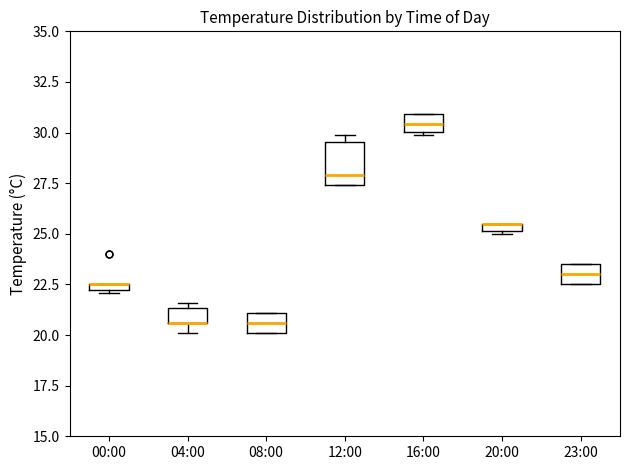

Where is the lower edge of the box for 23:00 on the y-axis? The values are not printed on the chart, so give them approximately, as read against the axis.

22.5